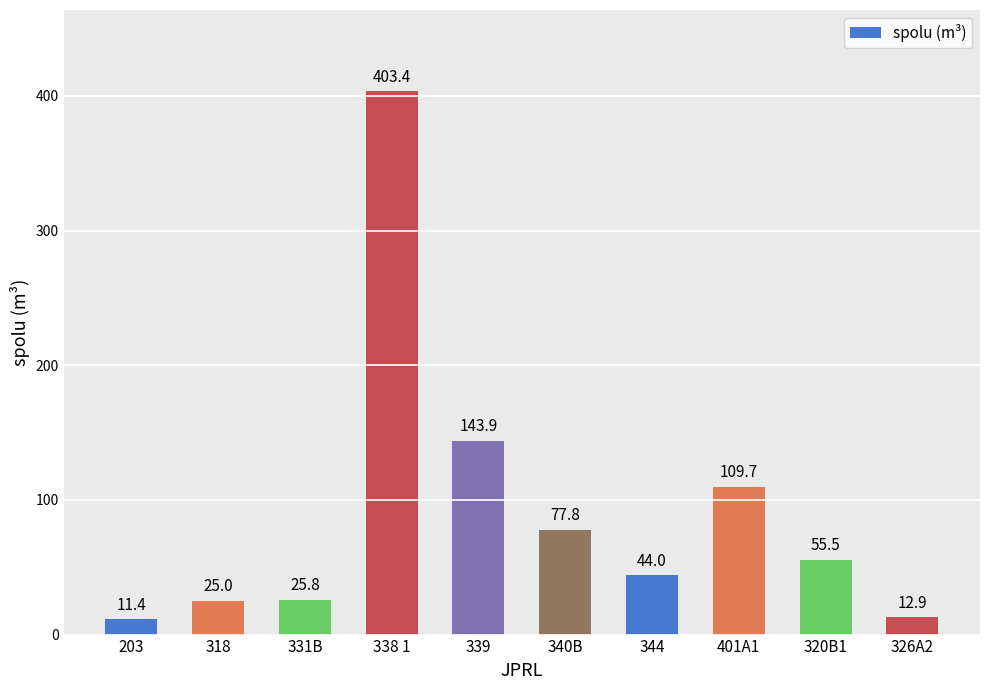

List the labels in order of value, largest first.

338 1, 339, 401A1, 340B, 320B1, 344, 331B, 318, 326A2, 203